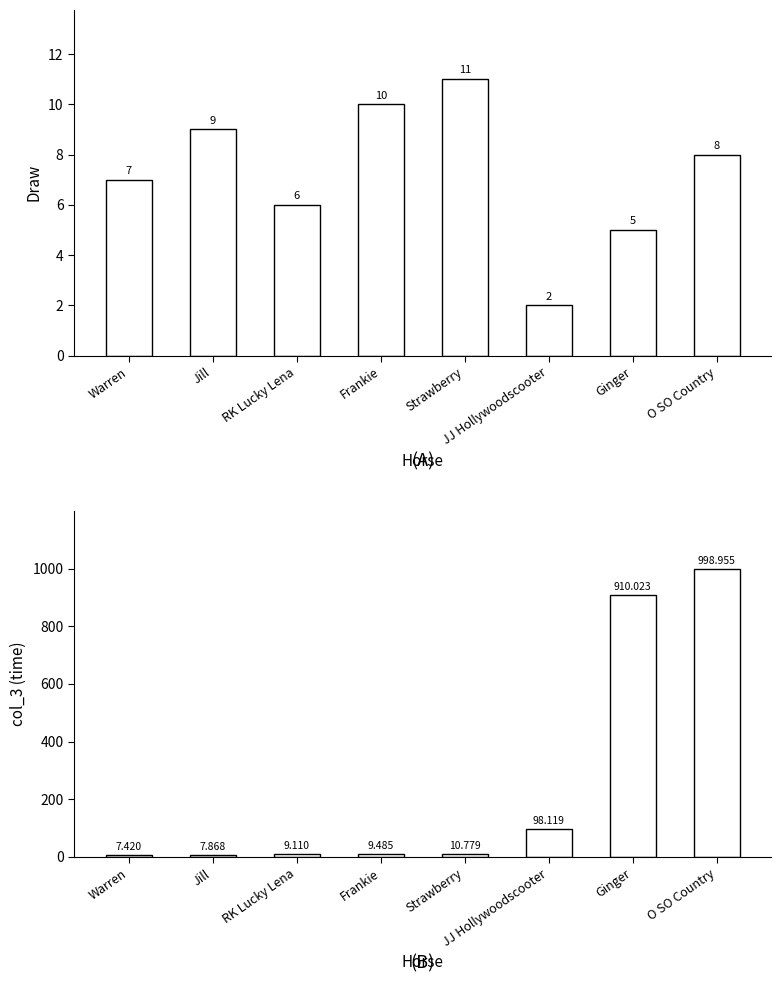

Where is col_3 nearest to the value 503?

JJ Hollywoodscooter